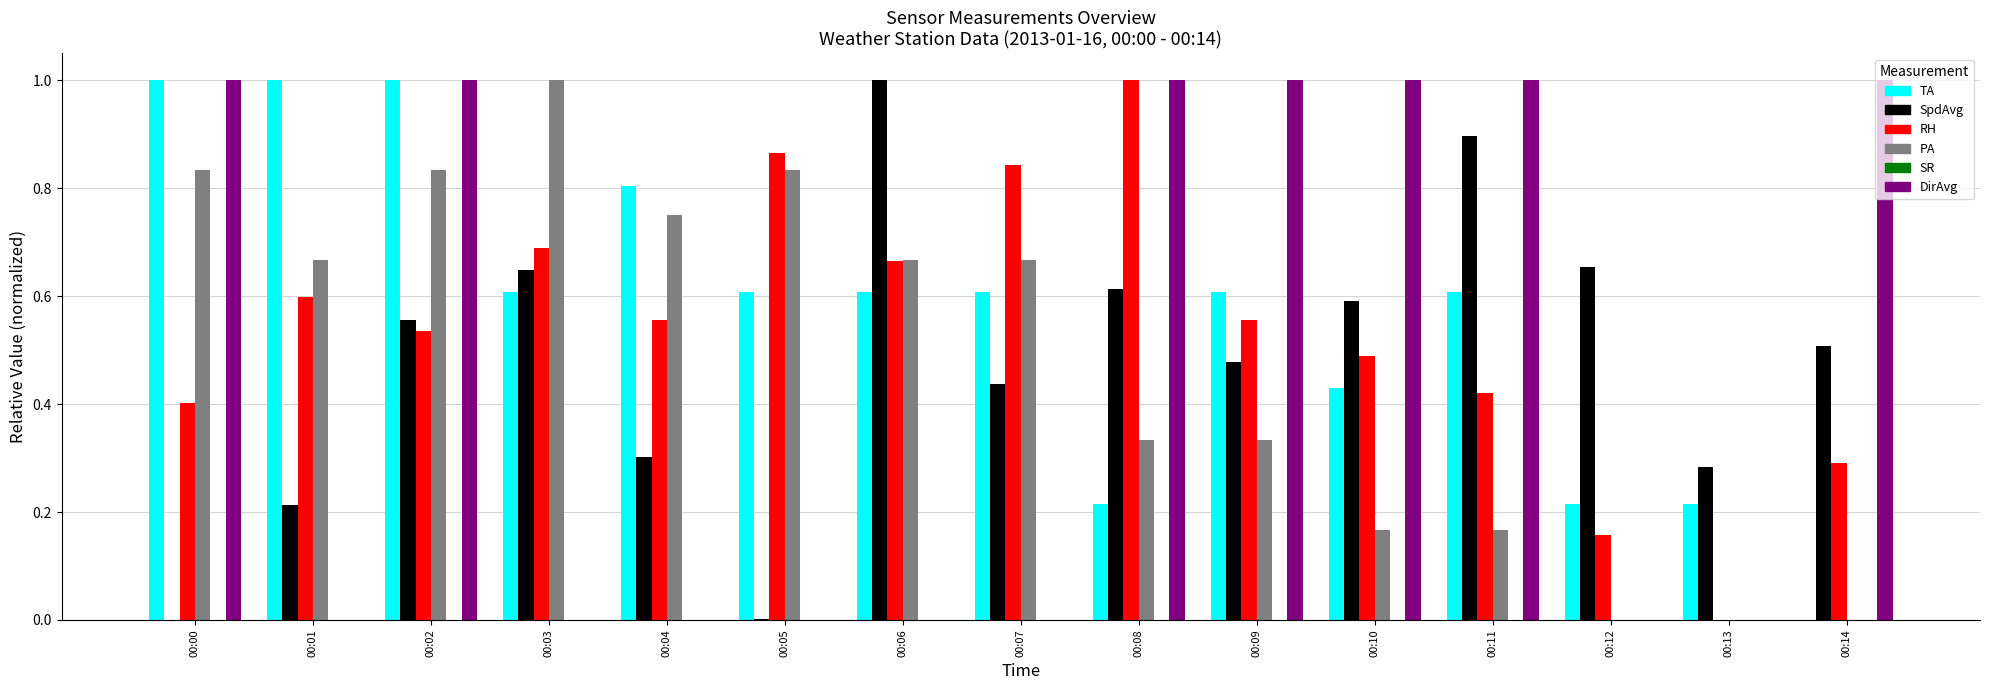

Is the value of PA at 00:02 greater than the value of TA at 00:08?

Yes